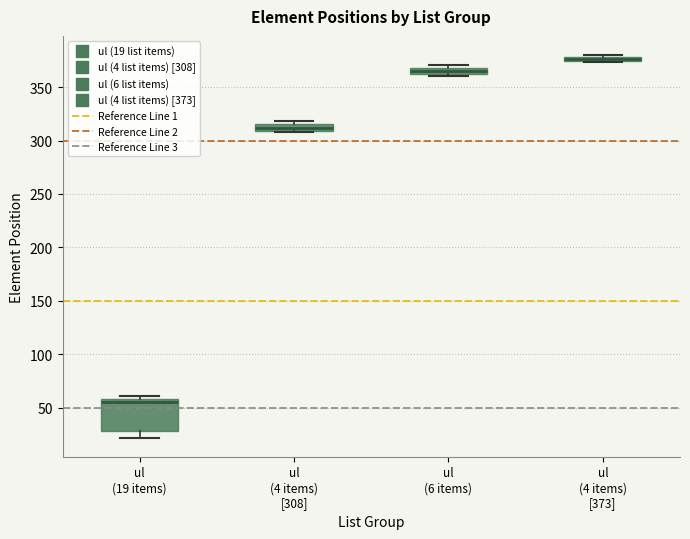

Which box's median line is the lowest?

ul (19 items)